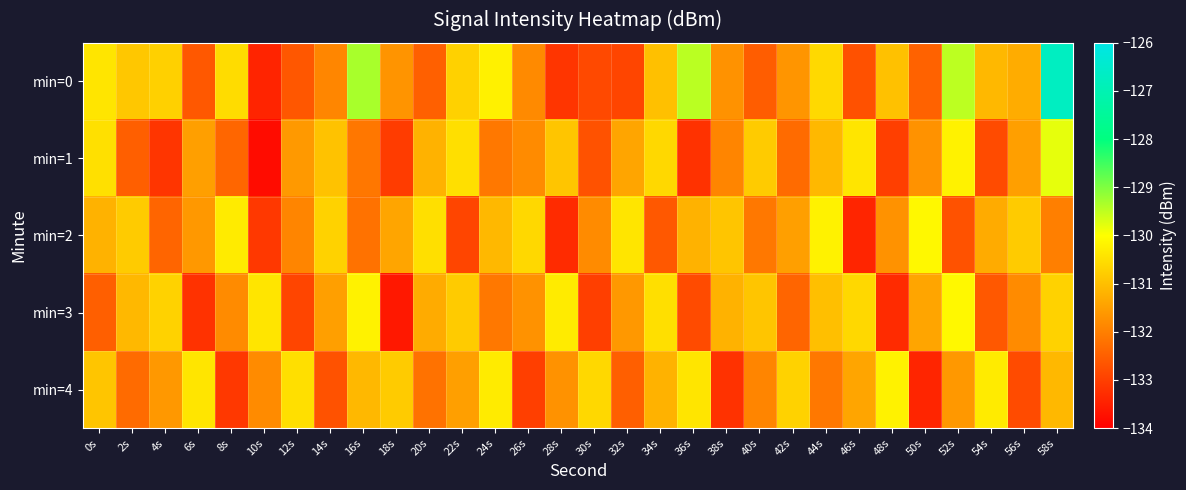

Reading left to right, what are all the values shown in this chart?

min=0: 0s=-130.4	2s=-130.9	4s=-130.7	6s=-132.6	8s=-130.5	10s=-133.4	12s=-132.6	14s=-131.9	16s=-129.3	18s=-131.7	20s=-132.5	22s=-130.7	24s=-130.2	26s=-131.8	28s=-133.1	30s=-132.8	32s=-132.9	34s=-131.0	36s=-129.5	38s=-131.7	40s=-132.5	42s=-131.6	44s=-130.6	46s=-132.7	48s=-131.0	50s=-132.4	52s=-129.5	54s=-131.1	56s=-131.3	58s=-126.7
min=1: 0s=-130.5	2s=-132.5	4s=-133.1	6s=-131.5	8s=-132.4	10s=-133.8	12s=-131.6	14s=-130.9	16s=-132.1	18s=-133.0	20s=-131.2	22s=-130.5	24s=-132.1	26s=-131.8	28s=-130.9	30s=-132.7	32s=-131.4	34s=-130.6	36s=-133.2	38s=-131.9	40s=-130.8	42s=-132.3	44s=-131.1	46s=-130.4	48s=-133.0	50s=-131.7	52s=-130.2	54s=-132.8	56s=-131.5	58s=-129.8
min=2: 0s=-131.2	2s=-130.8	4s=-132.4	6s=-131.6	8s=-130.3	10s=-133.1	12s=-131.9	14s=-130.7	16s=-132.2	18s=-131.4	20s=-130.5	22s=-132.9	24s=-131.1	26s=-130.6	28s=-133.3	30s=-131.8	32s=-130.4	34s=-132.6	36s=-131.2	38s=-130.9	40s=-132.1	42s=-131.5	44s=-130.2	46s=-133.4	48s=-131.7	50s=-130.1	52s=-132.7	54s=-131.3	56s=-130.8	58s=-132.0
min=3: 0s=-132.5	2s=-131.1	4s=-130.7	6s=-133.2	8s=-131.8	10s=-130.4	12s=-132.9	14s=-131.5	16s=-130.2	18s=-133.6	20s=-131.3	22s=-130.8	24s=-132.1	26s=-131.7	28s=-130.3	30s=-133.0	32s=-131.6	34s=-130.5	36s=-132.8	38s=-131.2	40s=-130.9	42s=-132.4	44s=-131.0	46s=-130.6	48s=-133.3	50s=-131.4	52s=-130.1	54s=-132.6	56s=-131.8	58s=-130.7
min=4: 0s=-130.9	2s=-132.3	4s=-131.6	6s=-130.4	8s=-133.1	10s=-131.8	12s=-130.5	14s=-132.7	16s=-131.1	18s=-130.8	20s=-132.2	22s=-131.5	24s=-130.3	26s=-133.0	28s=-131.7	30s=-130.6	32s=-132.5	34s=-131.2	36s=-130.4	38s=-133.2	40s=-131.9	42s=-130.7	44s=-132.1	46s=-131.4	48s=-130.2	50s=-133.4	52s=-131.6	54s=-130.3	56s=-132.8	58s=-131.1